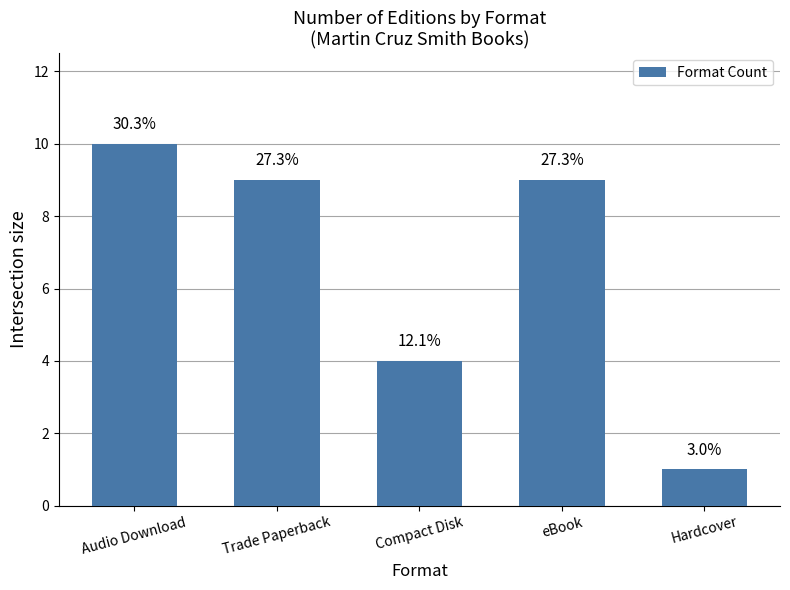

What is the approximate value at Hardcover?

1